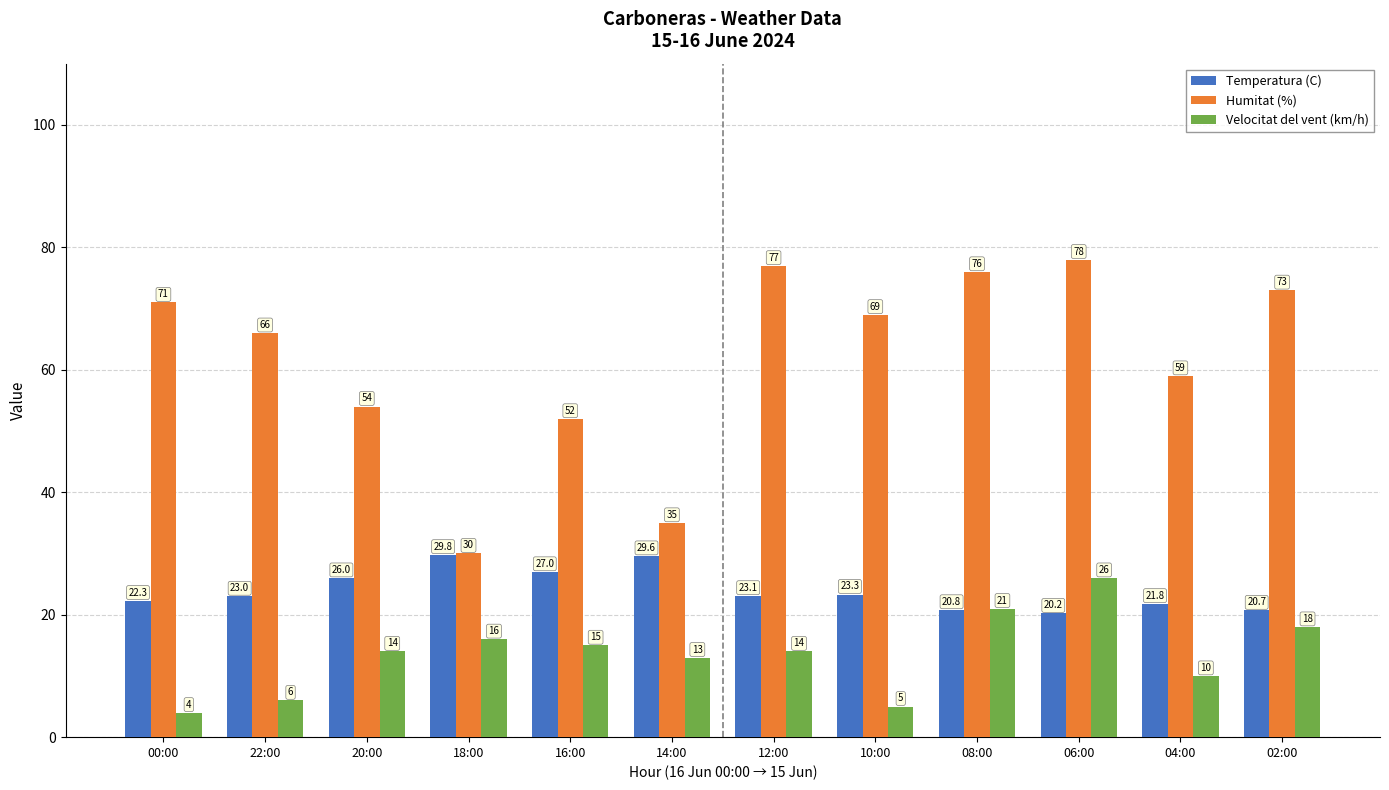

What is the average value of the Temperatura (C) series?

24.0